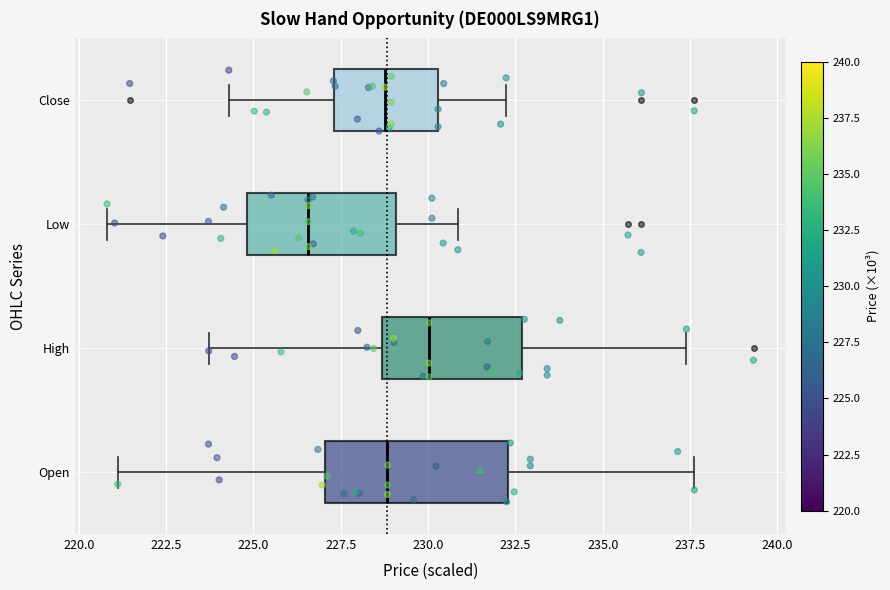

Reading bottom to top, read every box against the x-axis: the position of its median line, the range the box covers, and the ends of its whiskers. The values are not printed on the chart, so give them approximately, as read against the axis.

Open: median 229.0, box 227.0 to 232.5, whiskers 221.0 to 237.5
High: median 230.0, box 228.5 to 232.5, whiskers 223.5 to 237.5
Low: median 226.5, box 225.0 to 229.0, whiskers 221.0 to 231.0
Close: median 229.0, box 227.5 to 230.5, whiskers 224.5 to 232.0